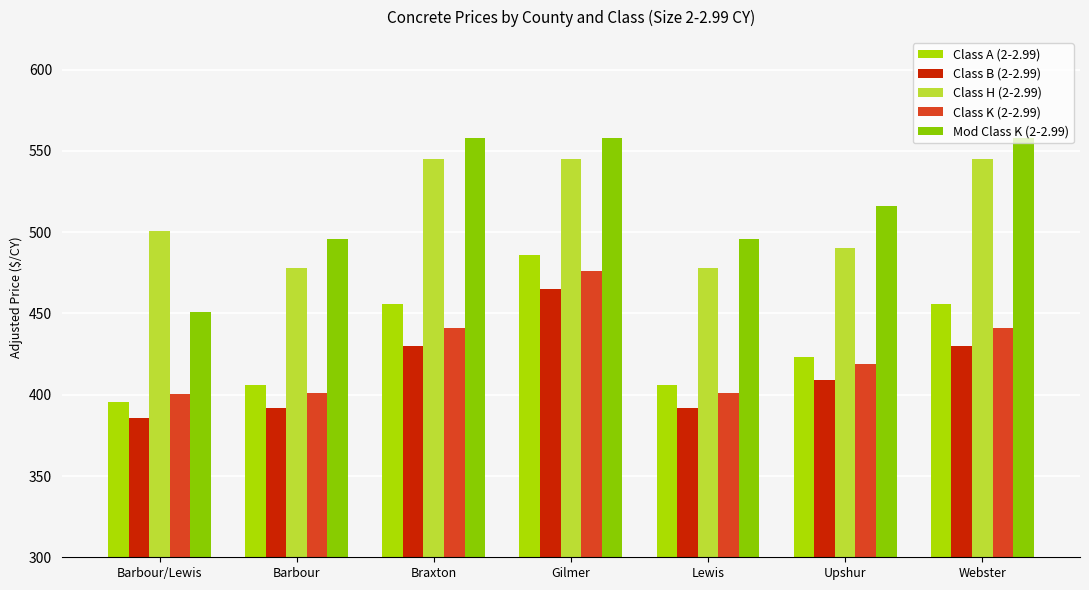

Rank the series at Braxton from highest to lowest value.

Mod Class K (2-2.99), Class H (2-2.99), Class A (2-2.99), Class K (2-2.99), Class B (2-2.99)